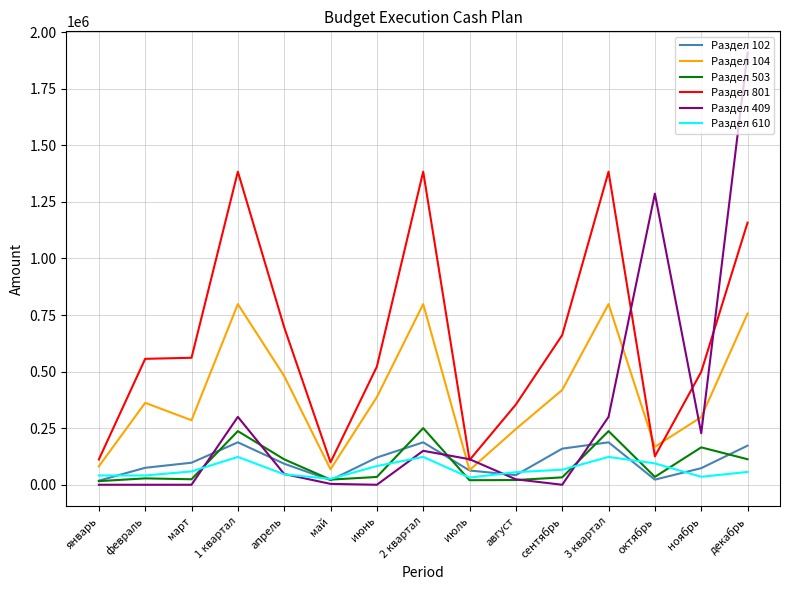

True or false: Раздел 503 and Раздел 104 cross at least once.

False